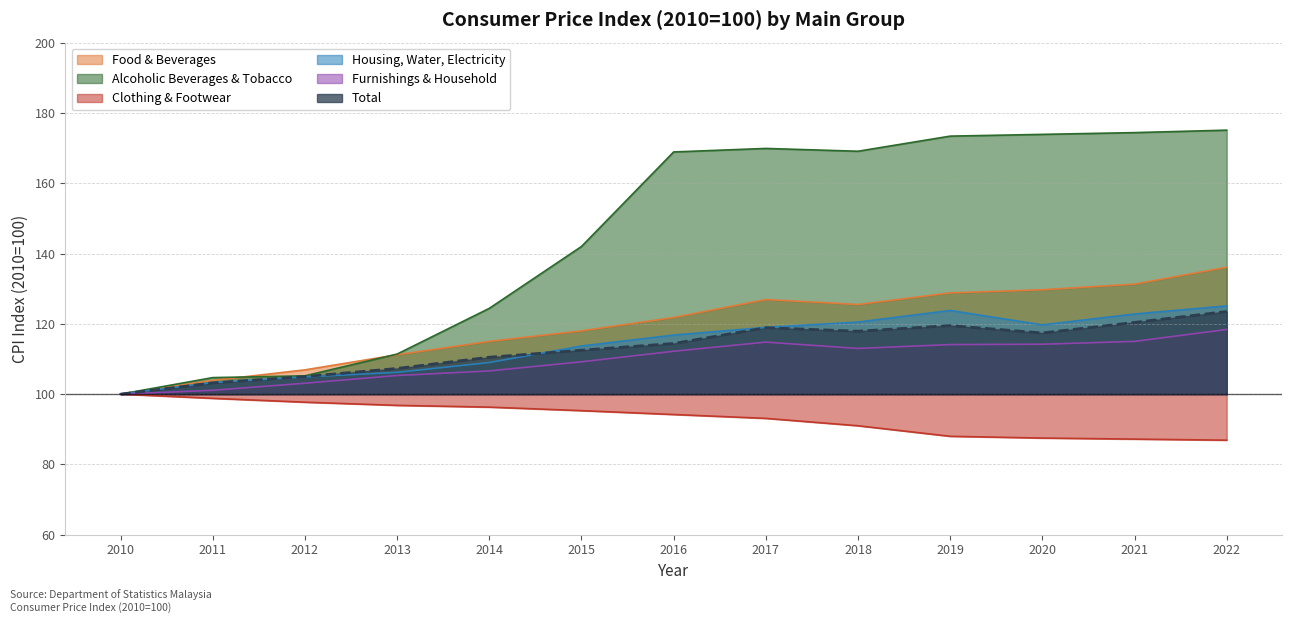

Rank the series at 2022 from highest to lowest value.

Alcoholic Beverages & Tobacco, Food & Beverages, Housing, Water, Electricity, Total, Furnishings & Household, Clothing & Footwear